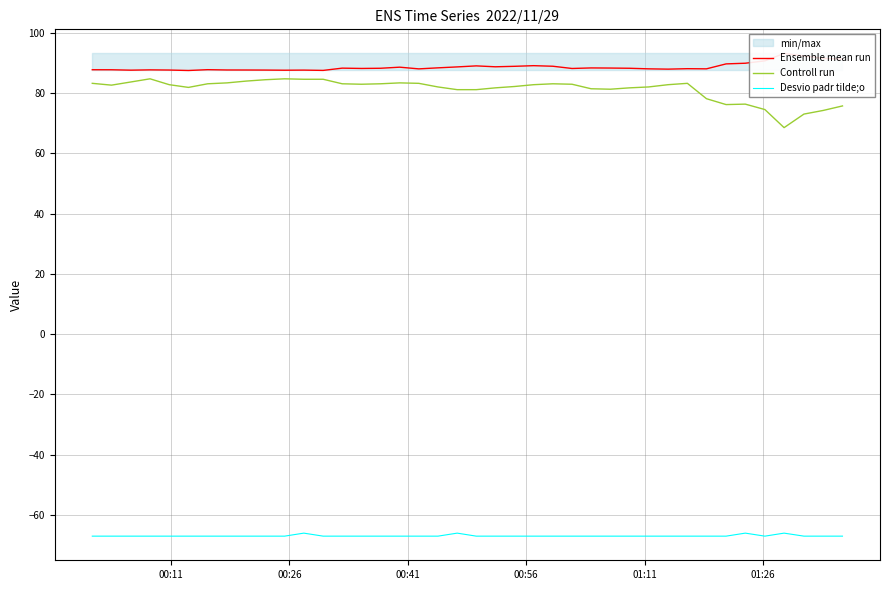

True or false: Desvio padr tilde;o and Controll run cross at least once.

False